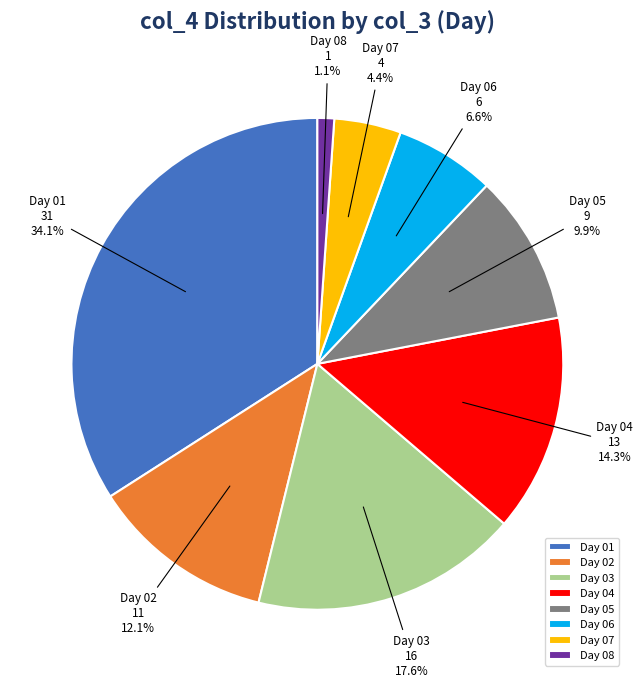

Between Day 02 and Day 01, which is larger?

Day 01